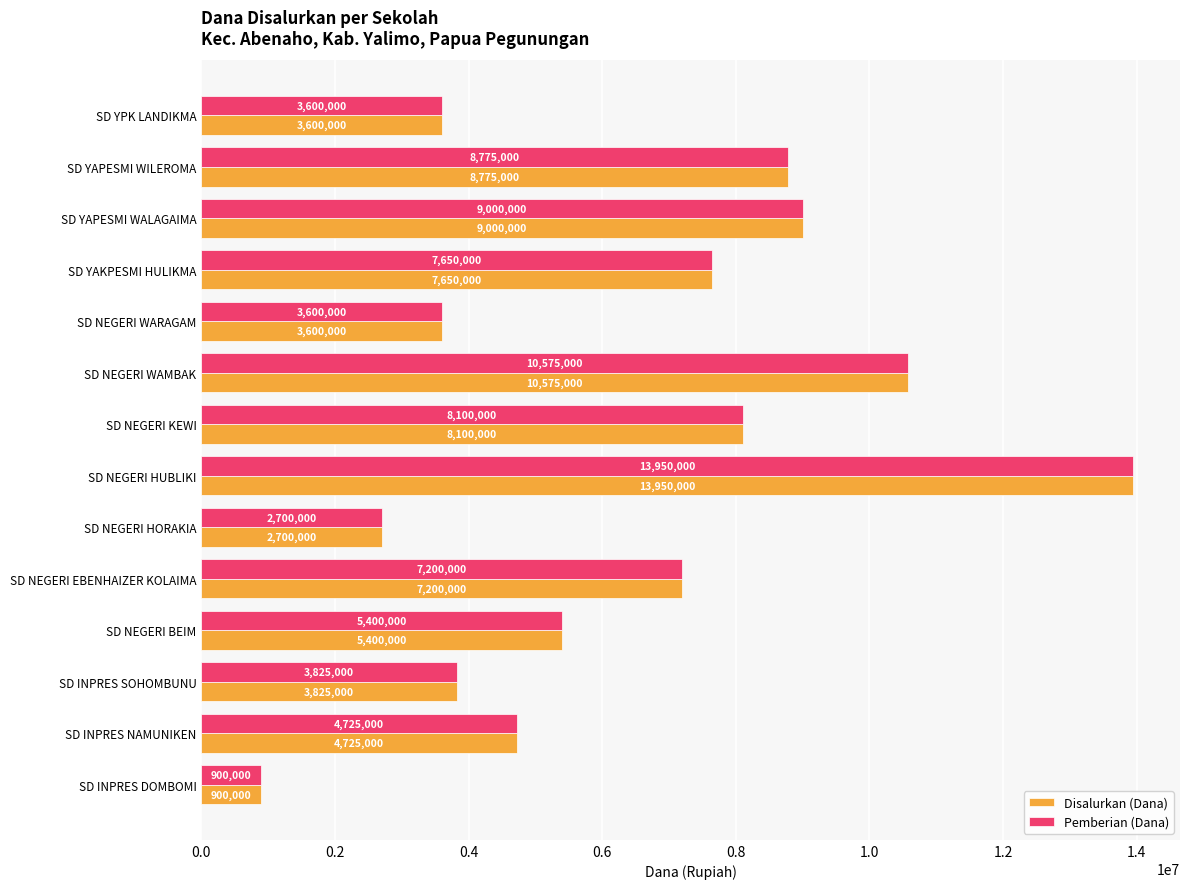

The value of Pemberian (Dana) at SD YAPESMI WILEROMA is 8775000. True or false?

True